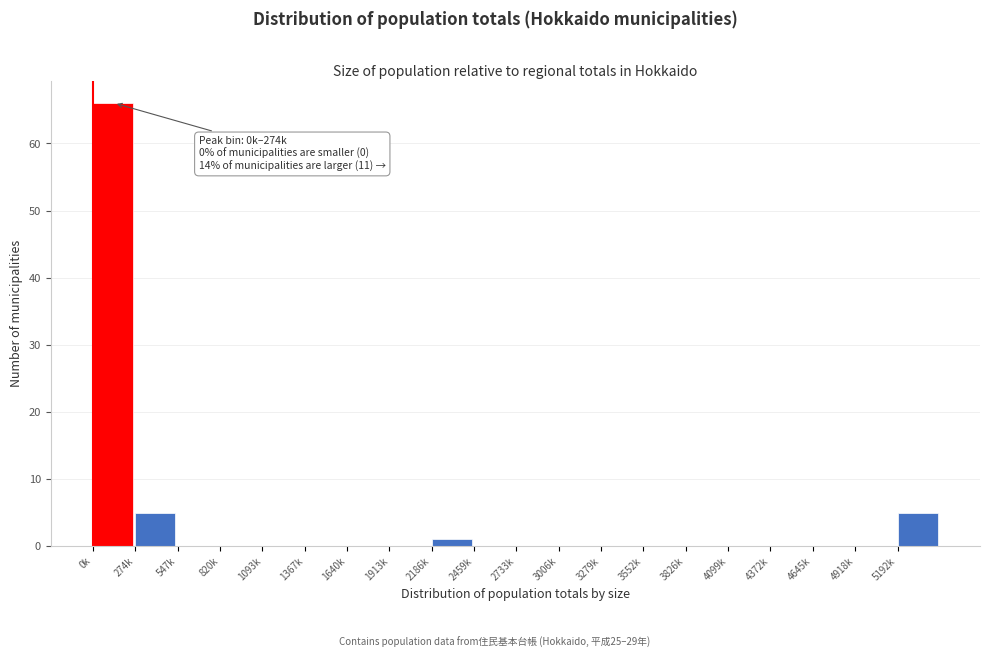

Reading right to left, what are all the values shown in this chart?

5192k=5	4918k=0	4645k=0	4372k=0	4099k=0	3826k=0	3552k=0	3279k=0	3006k=0	2733k=0	2459k=0	2186k=1	1913k=0	1640k=0	1367k=0	1093k=0	820k=0	547k=0	274k=5	0k=66